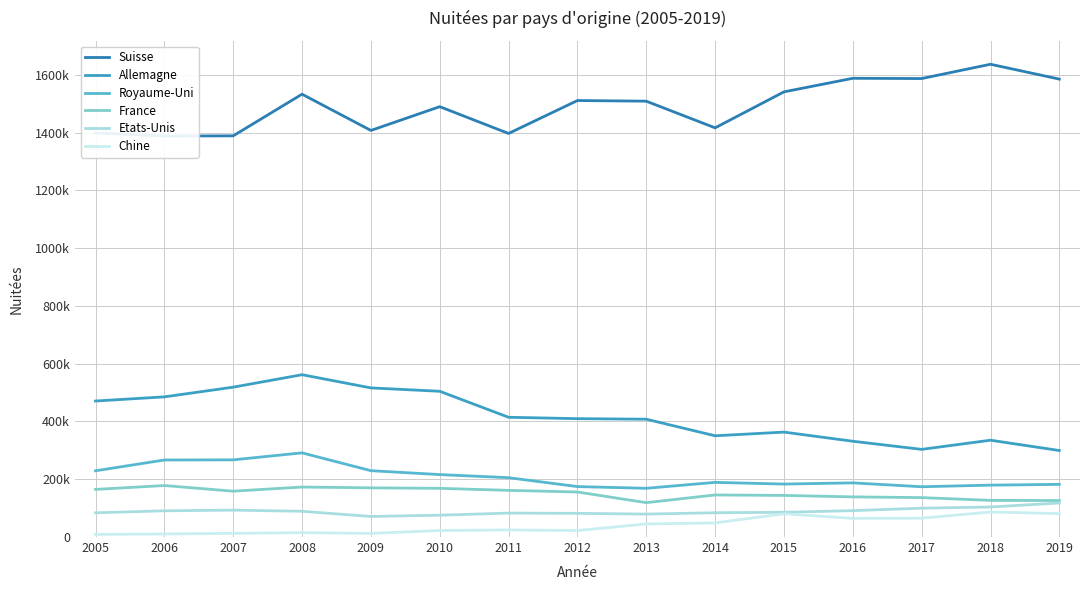

What is the sum of the Suisse values at 2005 and 2007?

2788098